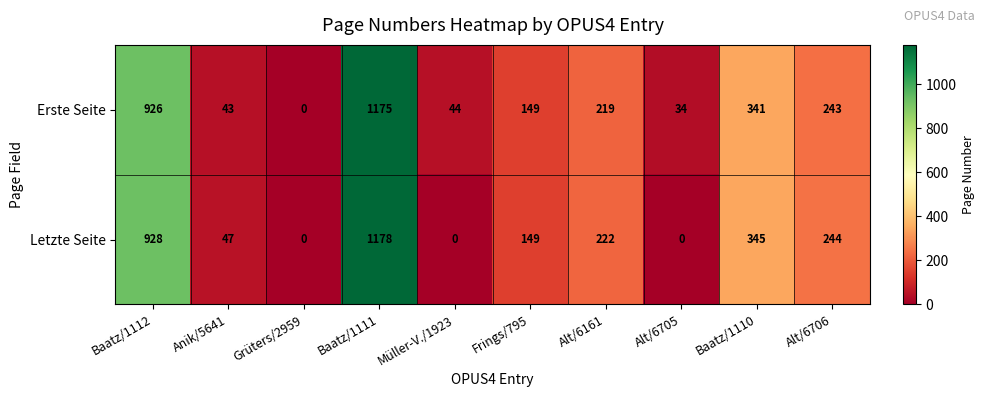

Where does the Erste Seite series first go above 219?

Baatz/1112